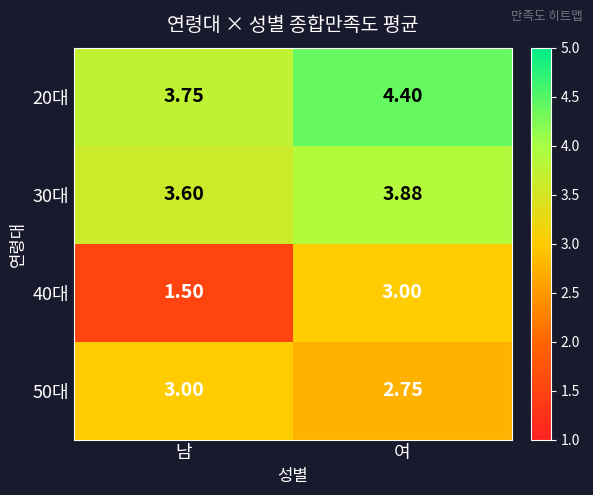

Between 남 and 여, which series saw the biggest shift?

40대